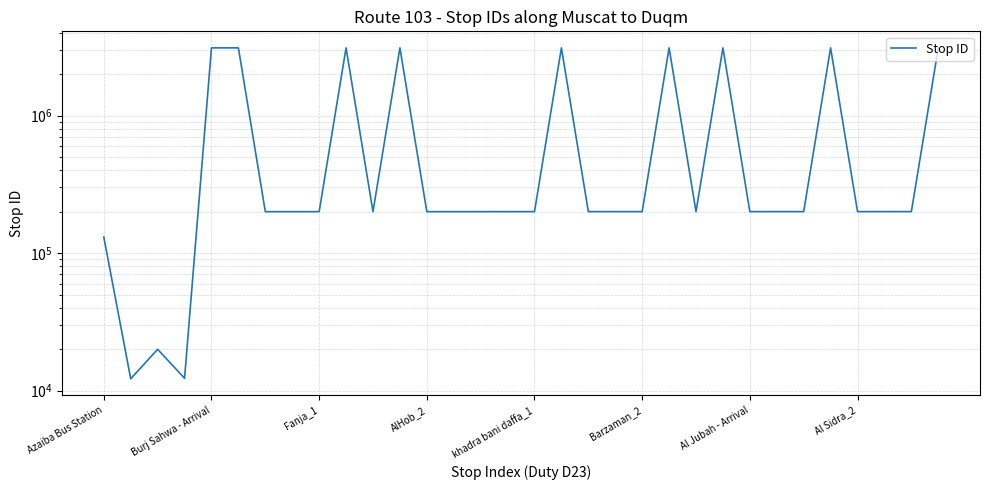

Is this an area chart (filled region under the line)?

No